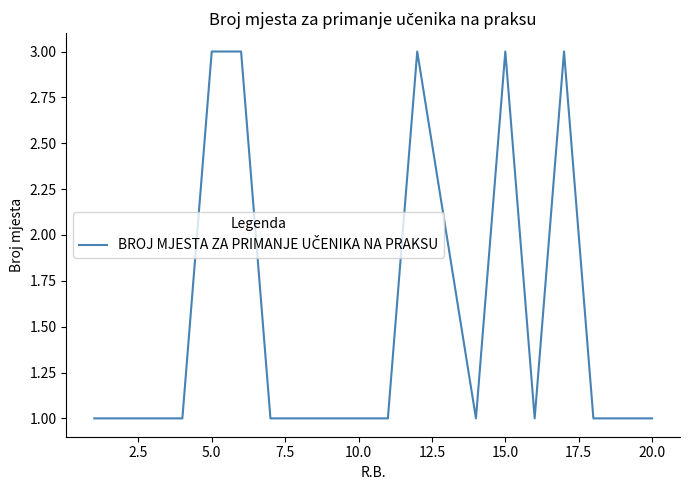

What is the maximum value shown in the chart?

3